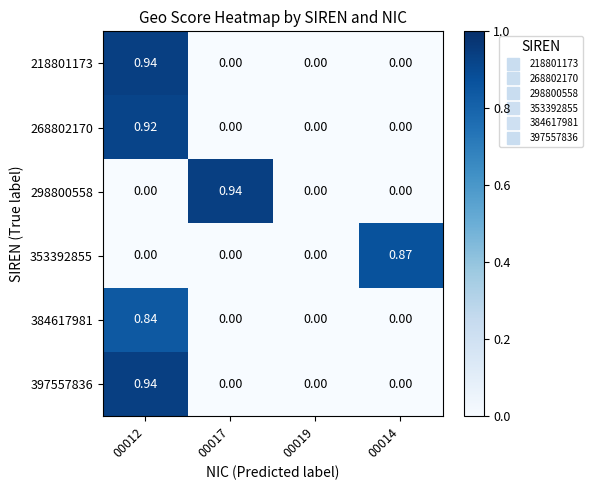

Count the number of data series in this chart.

6